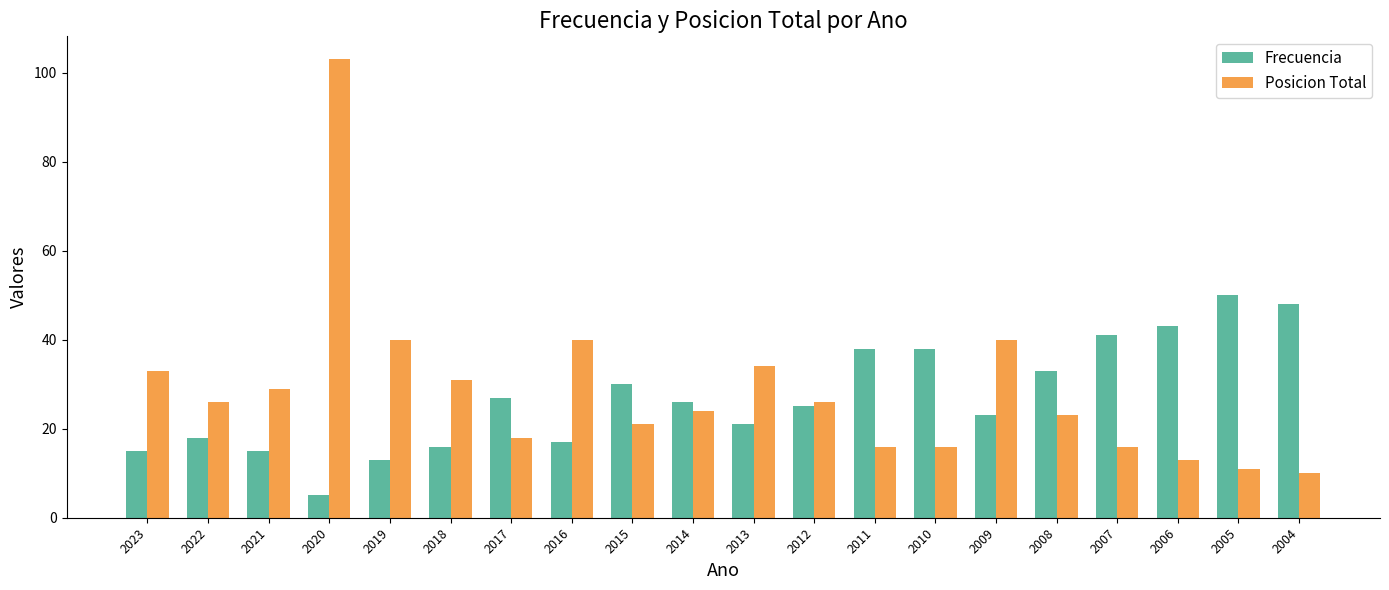

What is the value of the Frecuencia bar at the 1st from the left?

15